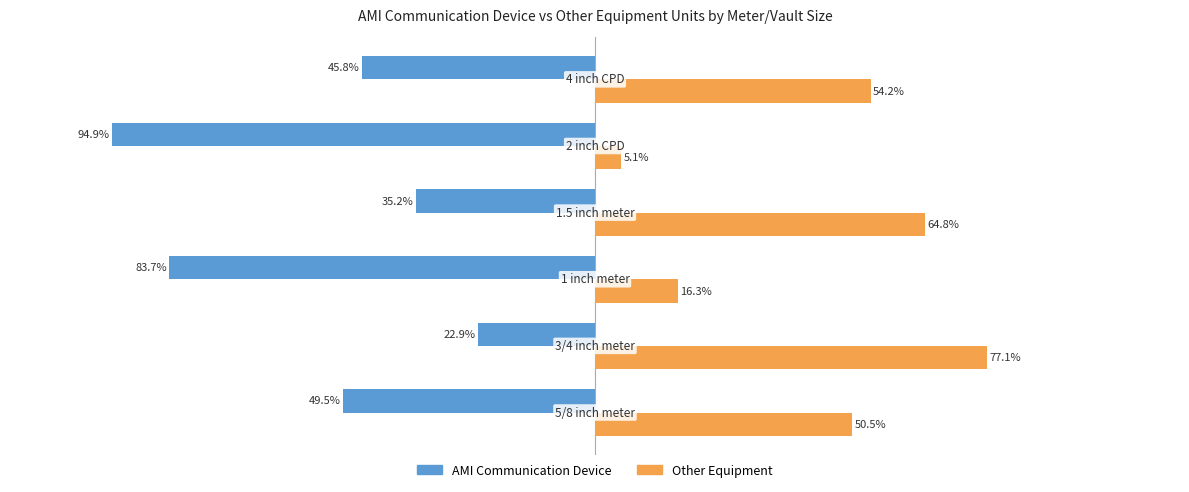

Which series has the largest total across all categories?

Other Equipment